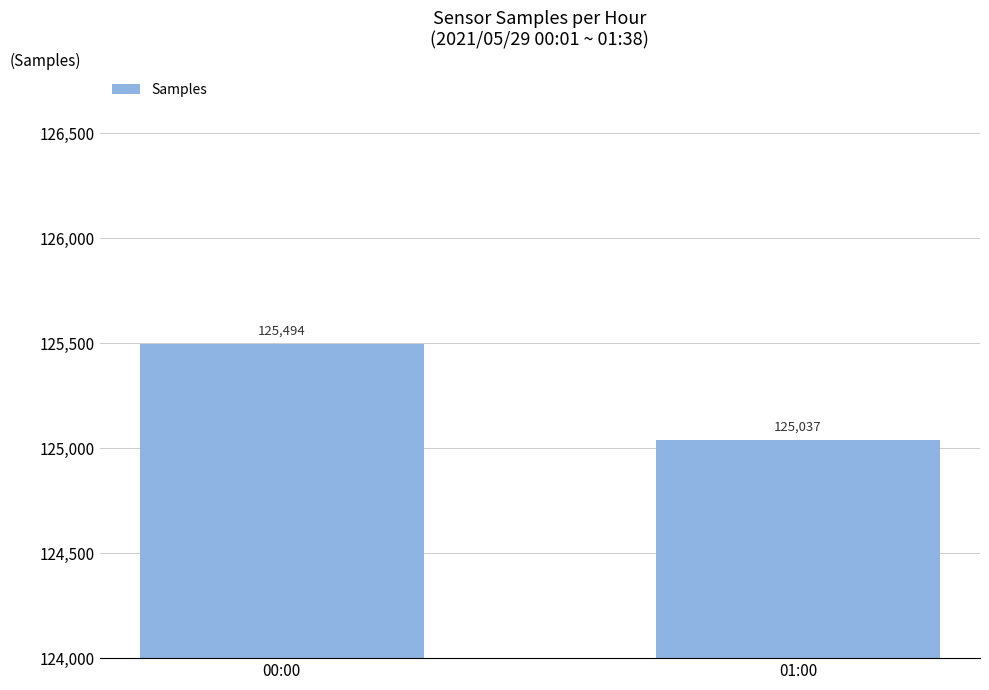

The chart shows a value of 125494 at 00:00. True or false?

True